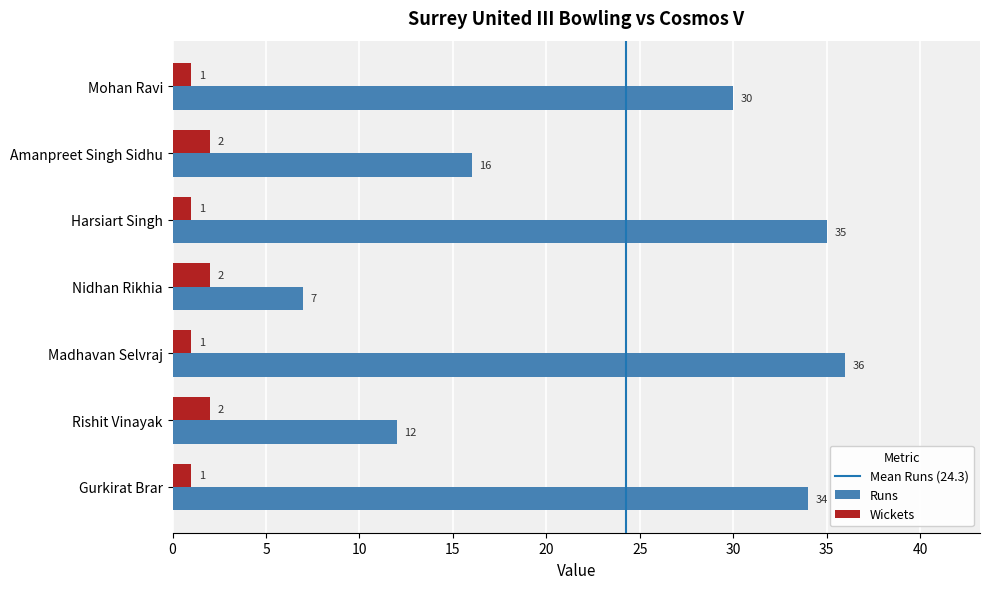

What is the sum of the Wickets values at Amanpreet Singh Sidhu and Nidhan Rikhia?

4